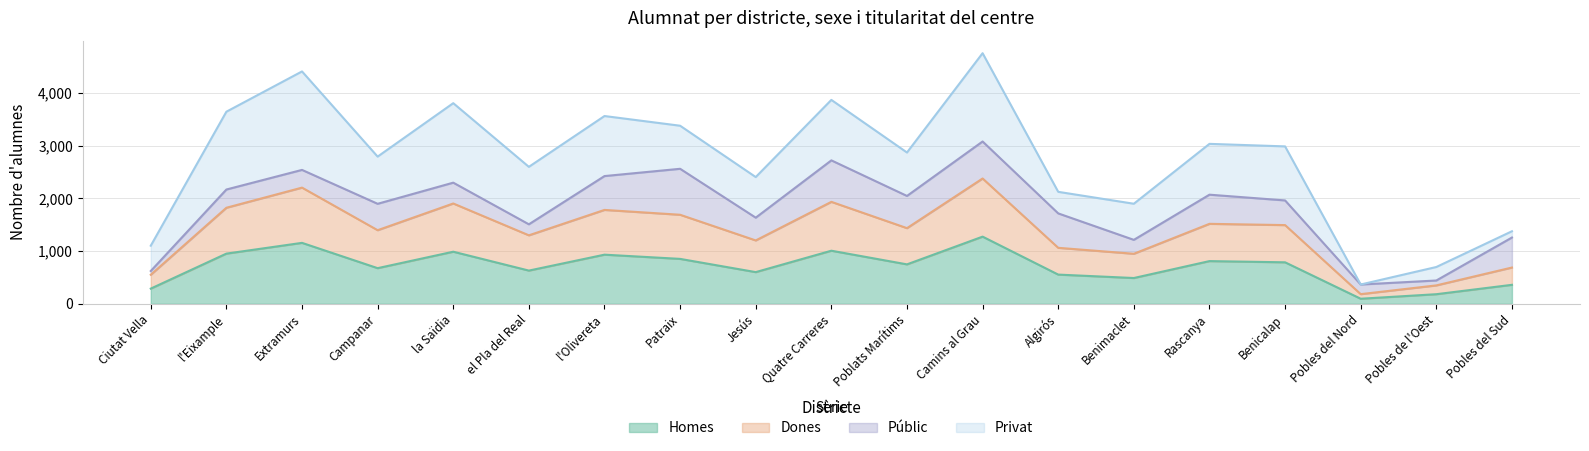

What is the difference between the maximum and minimum values in the Dones series?

2194